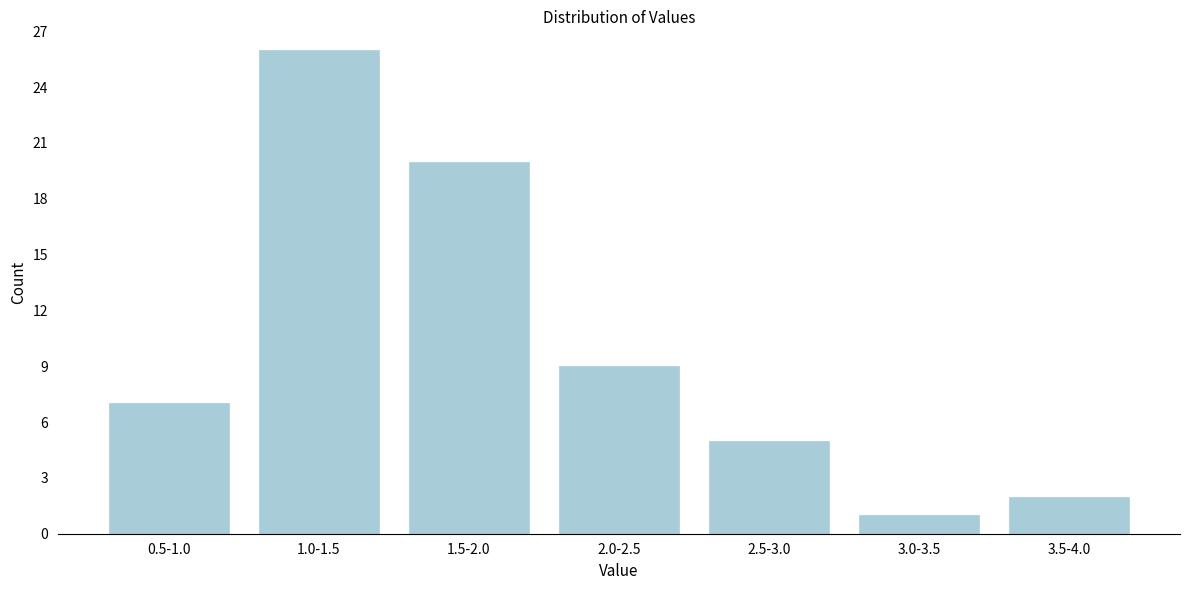

Reading right to left, what are all the values shown in this chart?

3.5-4.0=2	3.0-3.5=1	2.5-3.0=5	2.0-2.5=9	1.5-2.0=20	1.0-1.5=26	0.5-1.0=7